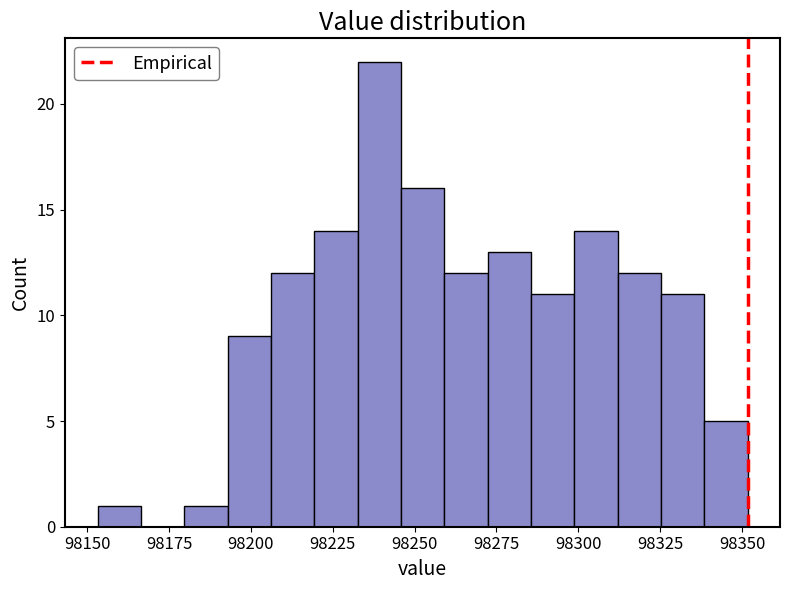

Around what value on the x-axis is the tallest bar? Give the approximate position of its centre, as read against the axis.

98240